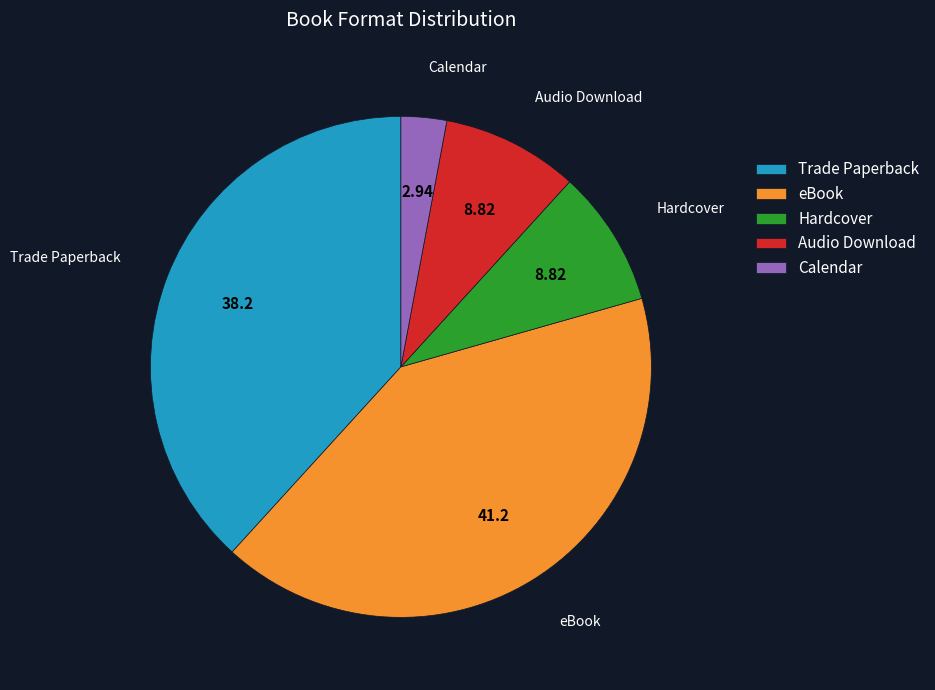

Which category has the smallest portion of the pie?

Calendar